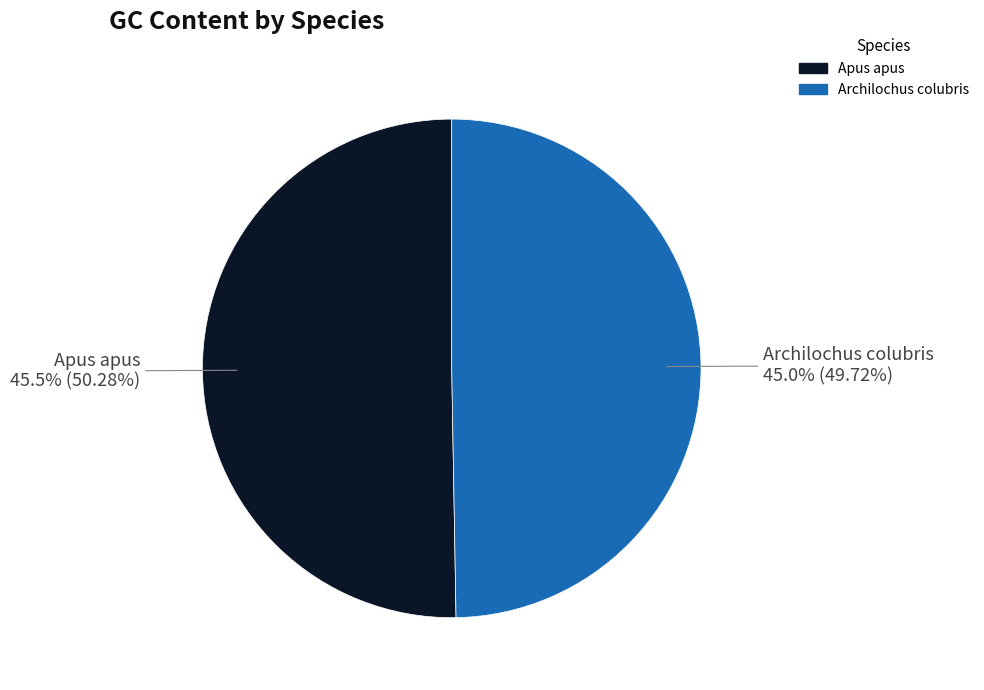

How many segments does this pie chart have?

2